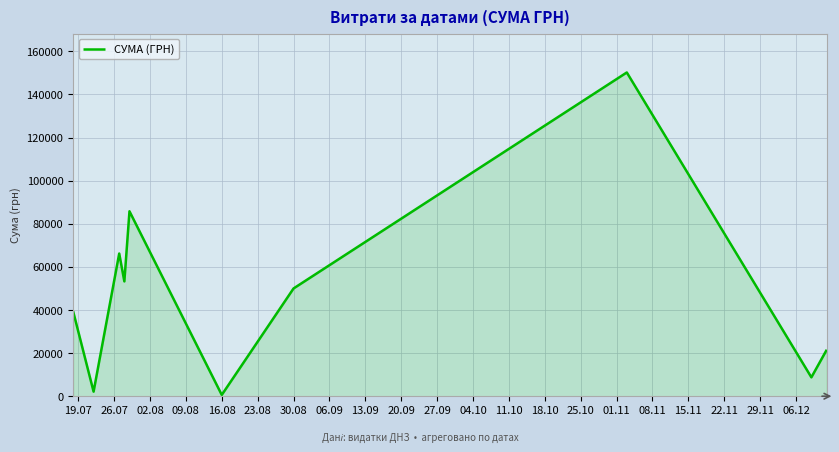

What is the difference between the maximum and minimum values?

149607.7